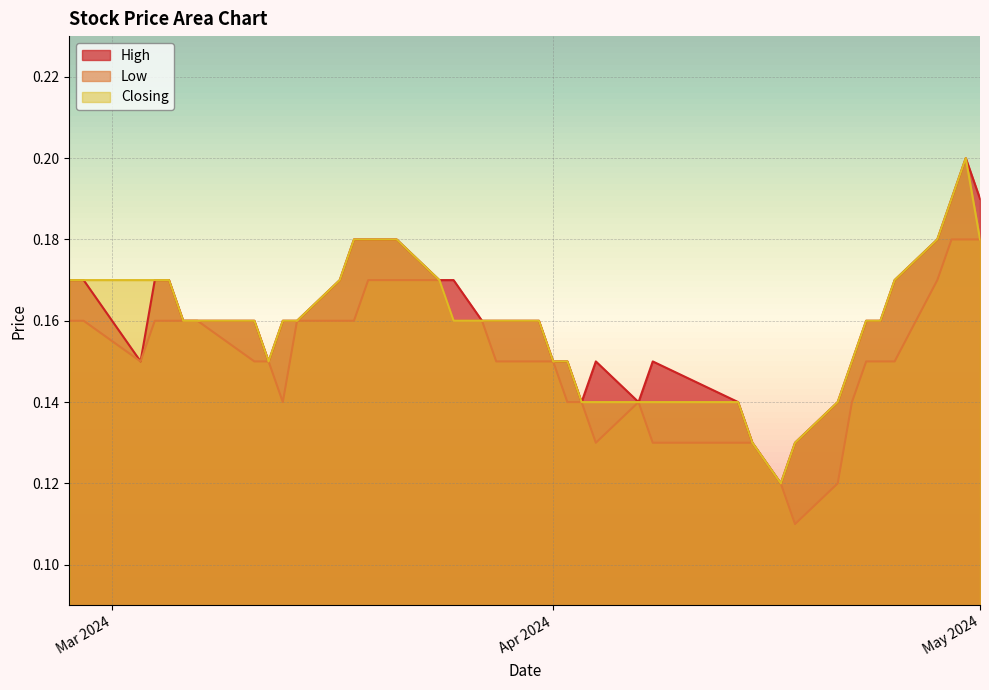

Is it true that Low equals 0.0 at Apr 2024?

False